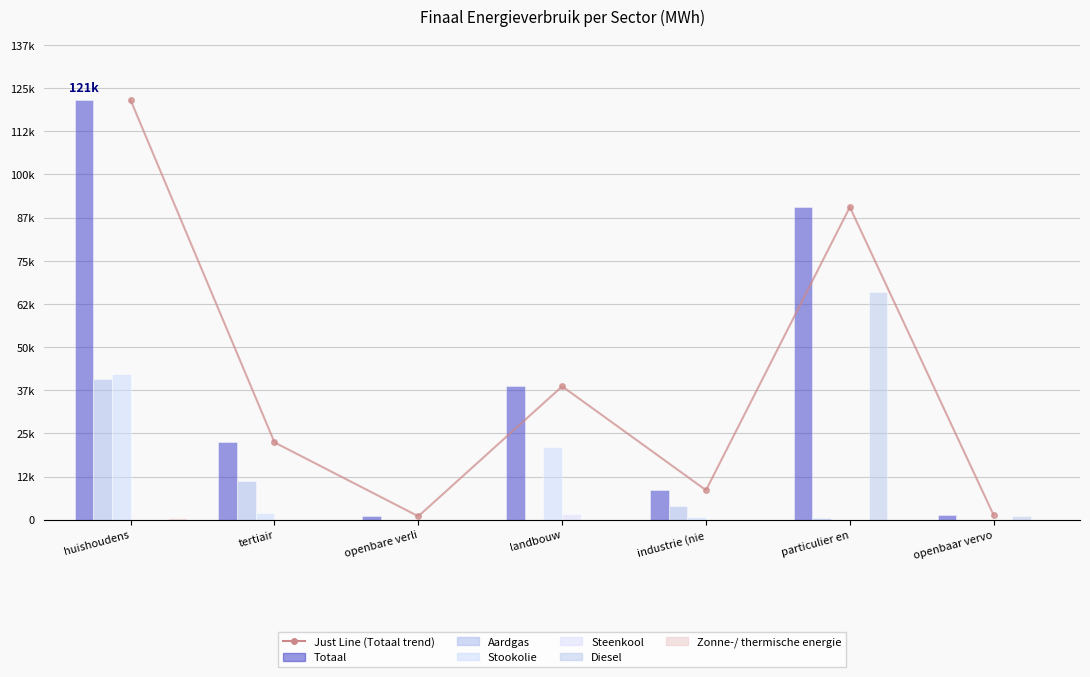

What is the difference between the second highest and minimum values in the Steenkool series?

240.6